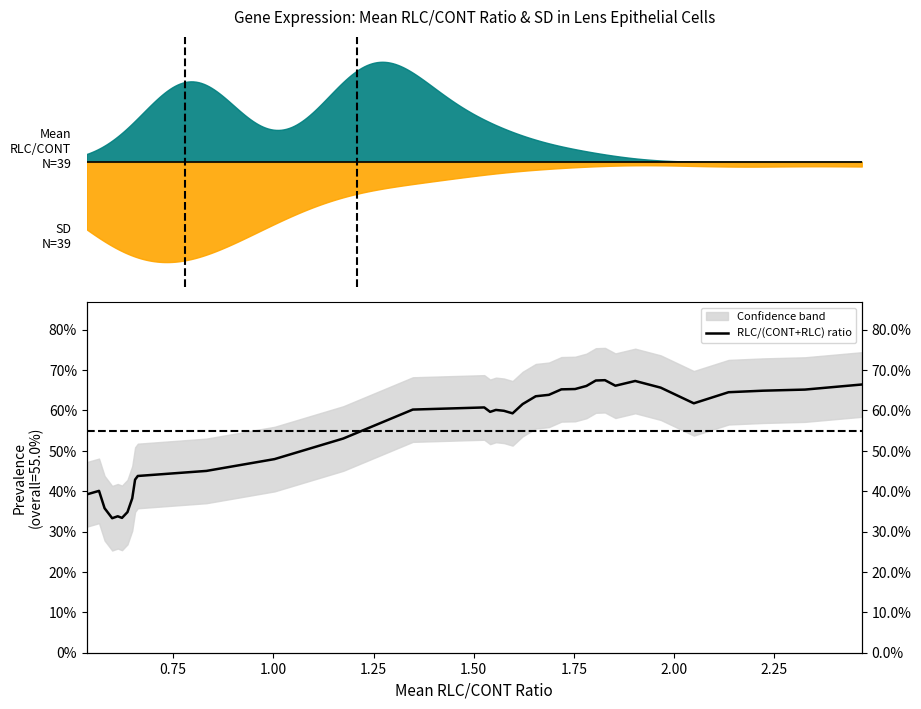

Count the number of categories in the chart.

35